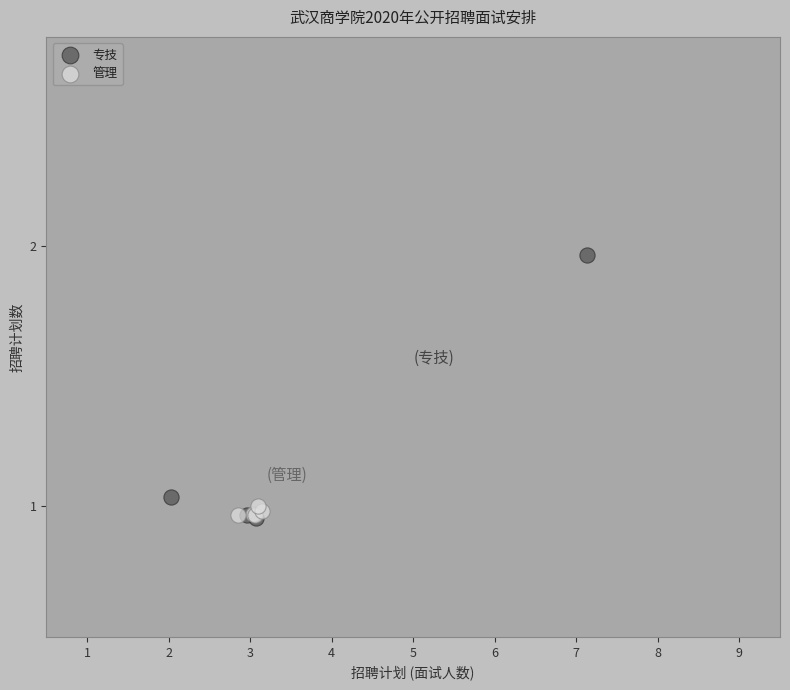

Which series reaches the maximum Y coordinate?

专技